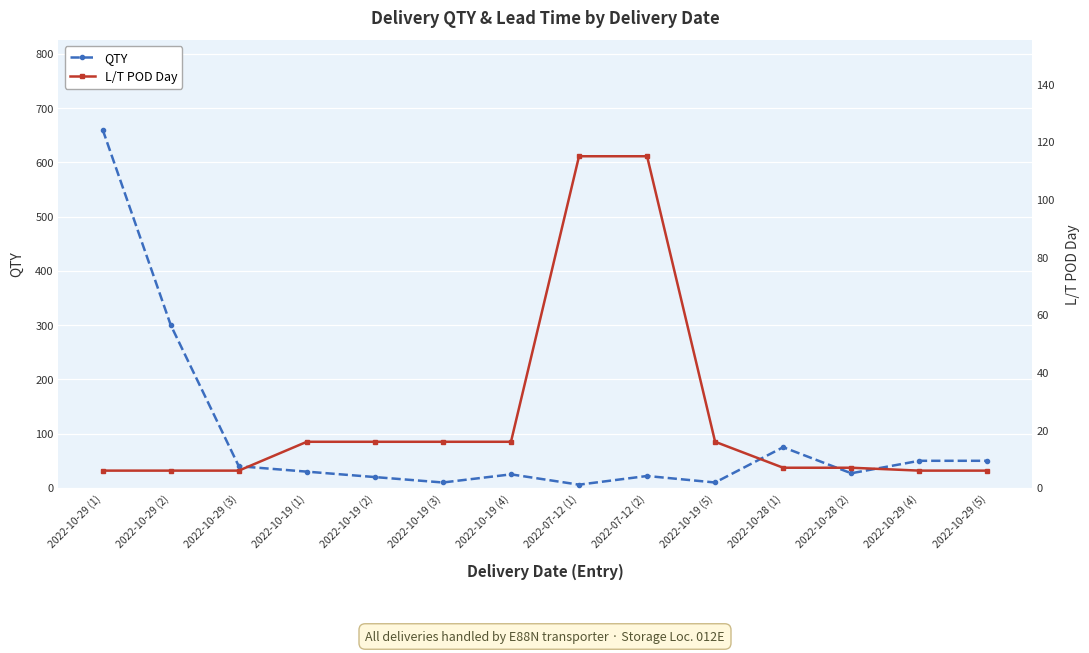

The L/T POD Day series shows 28 at 2022-10-19 (1). True or false?

False